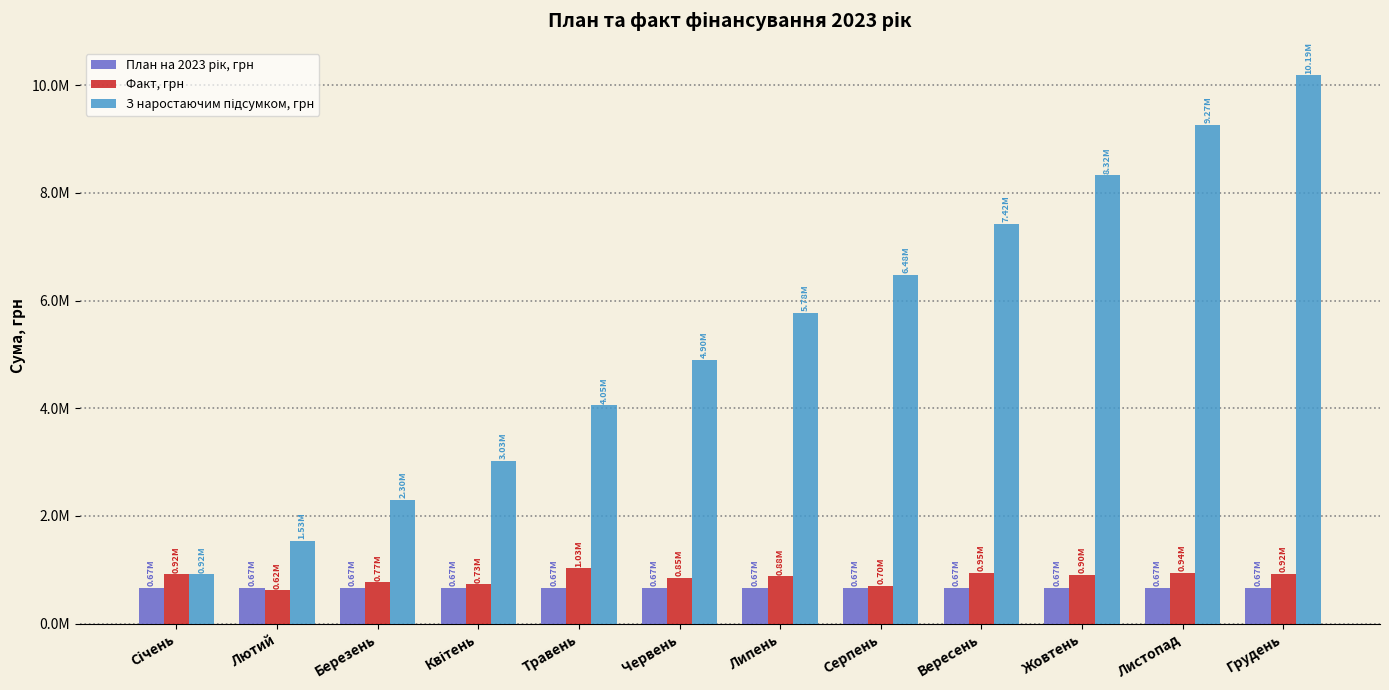

Which category has the lowest value across all series?

Лютий